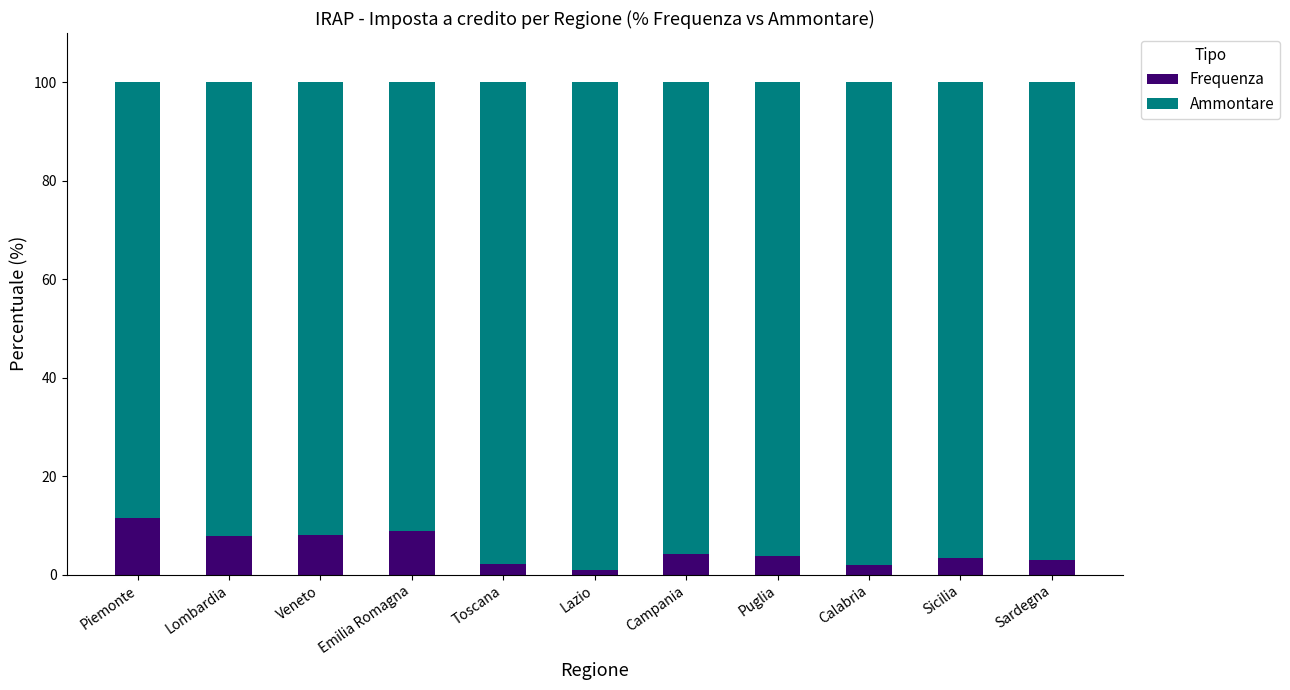

How many bars are there in total?

11